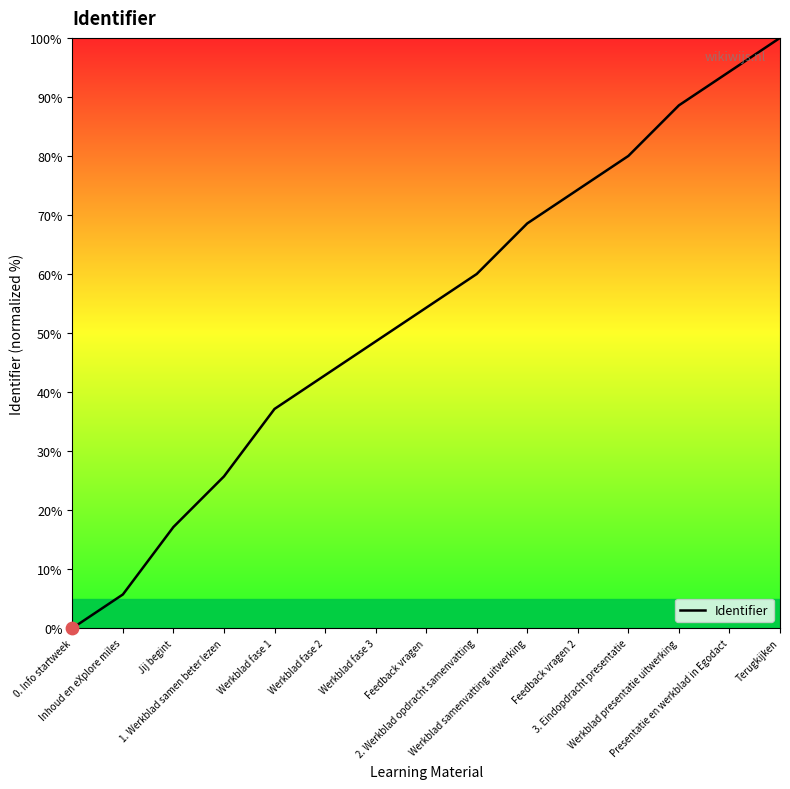

Between 2. Werkblad opdracht samenvatting and Feedback vragen 2, which is larger?

Feedback vragen 2